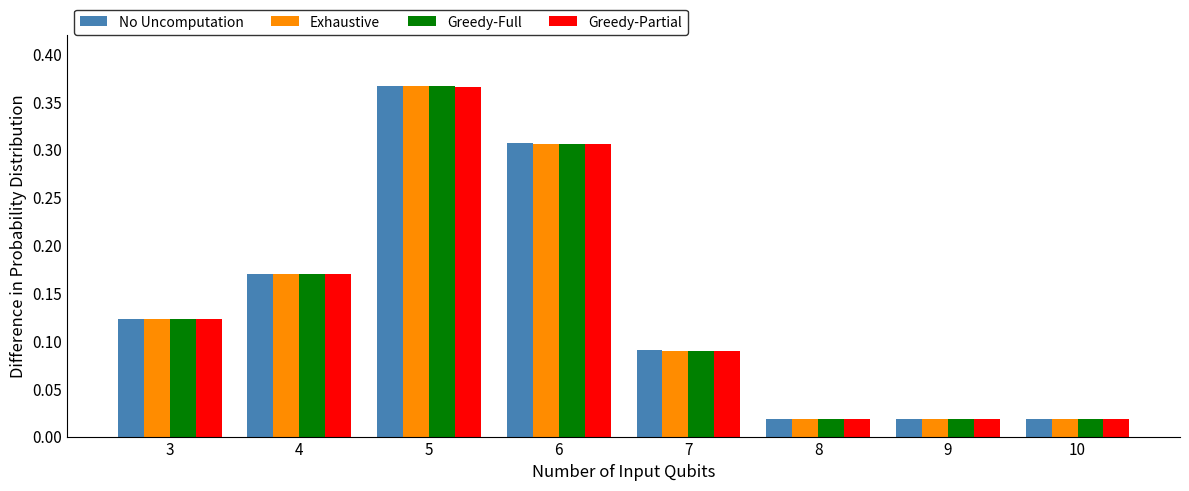

The Greedy-Partial series shows 0.1 at 6. True or false?

False